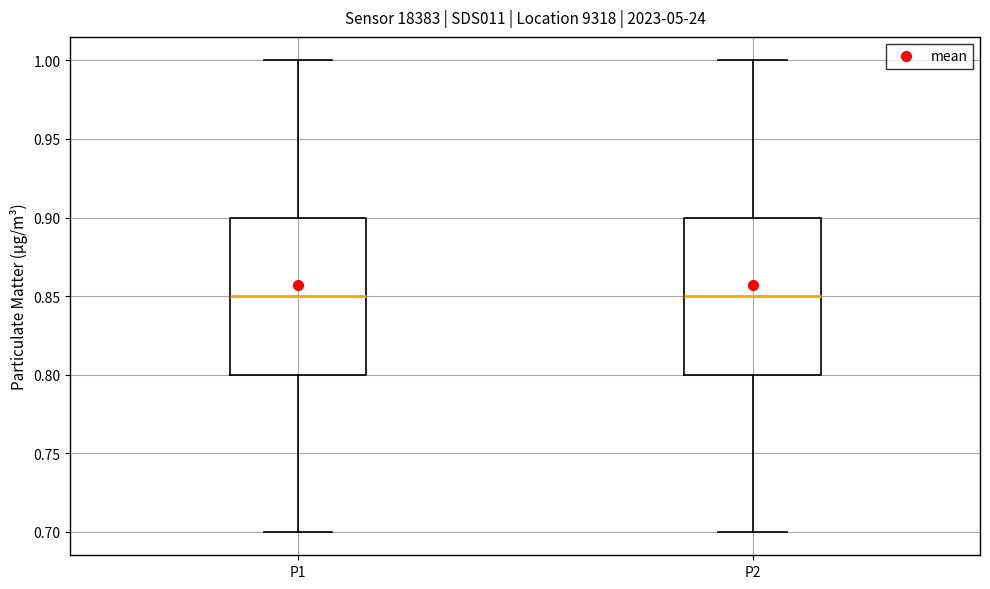

Where is the lower edge of the box for P1 on the y-axis? The values are not printed on the chart, so give them approximately, as read against the axis.

0.80